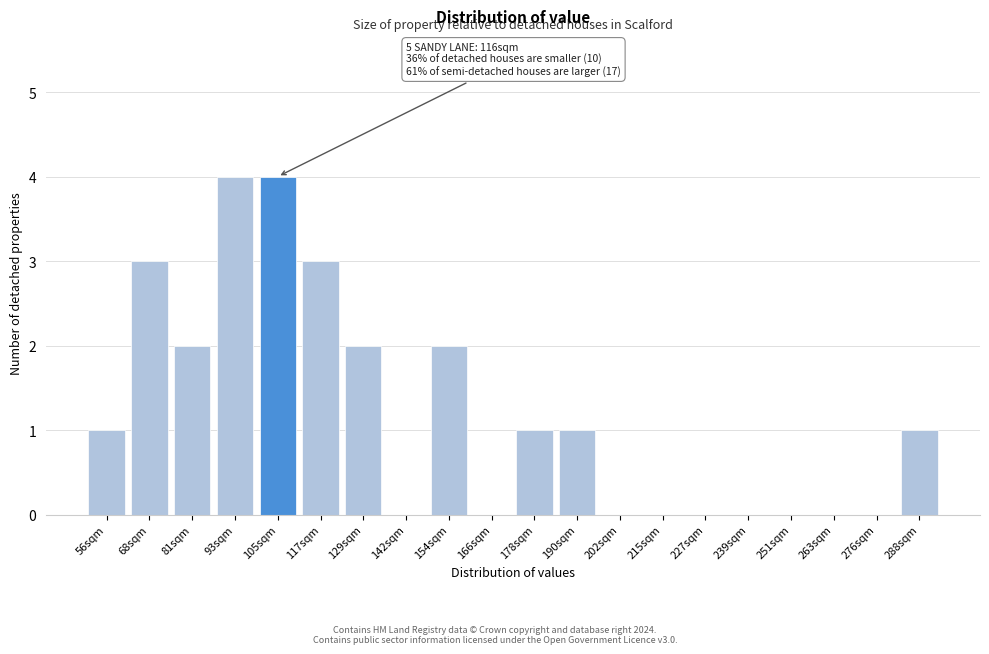

Reading left to right, extract all data points from this chart.

56sqm=1	68sqm=3	81sqm=2	93sqm=4	105sqm=4	117sqm=3	129sqm=2	142sqm=0	154sqm=2	166sqm=0	178sqm=1	190sqm=1	202sqm=0	215sqm=0	227sqm=0	239sqm=0	251sqm=0	263sqm=0	276sqm=0	288sqm=1